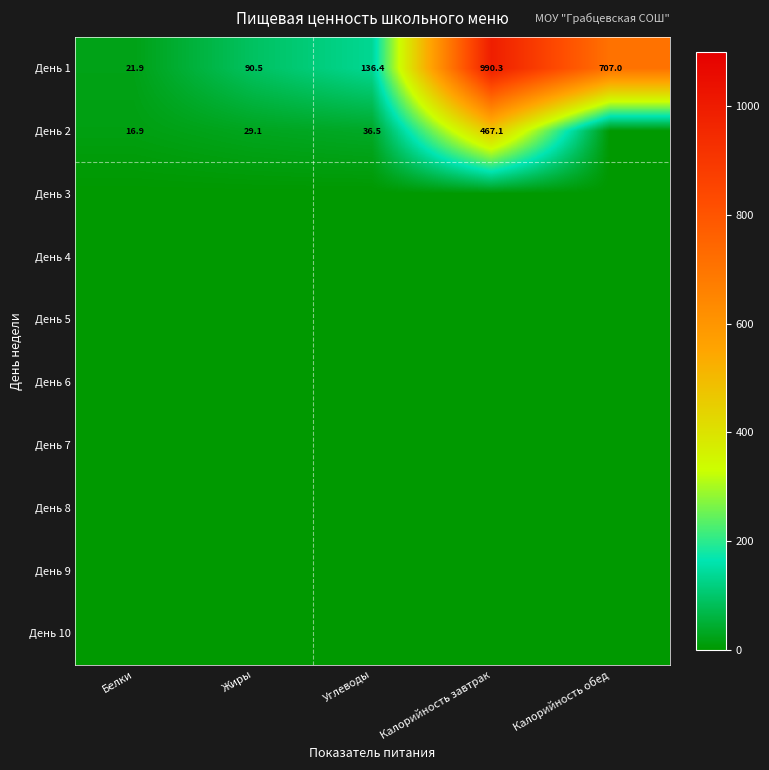

Which label corresponds to the smallest value in the chart?

Калорийность обед